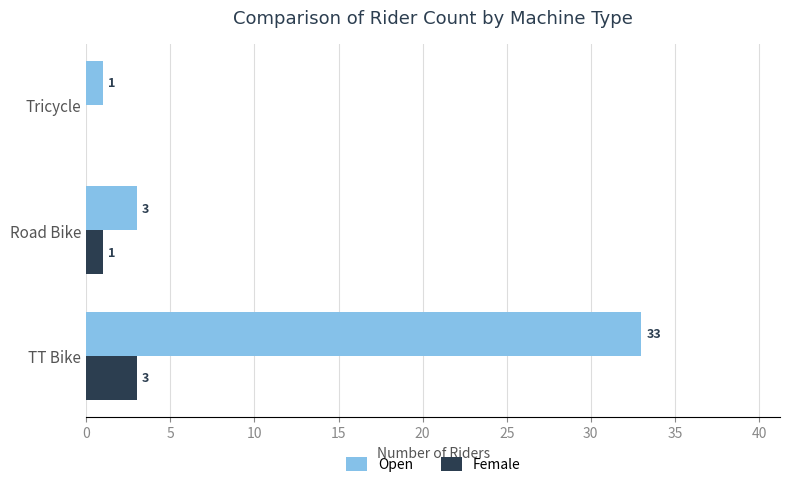

What is the maximum value shown in the chart?

33